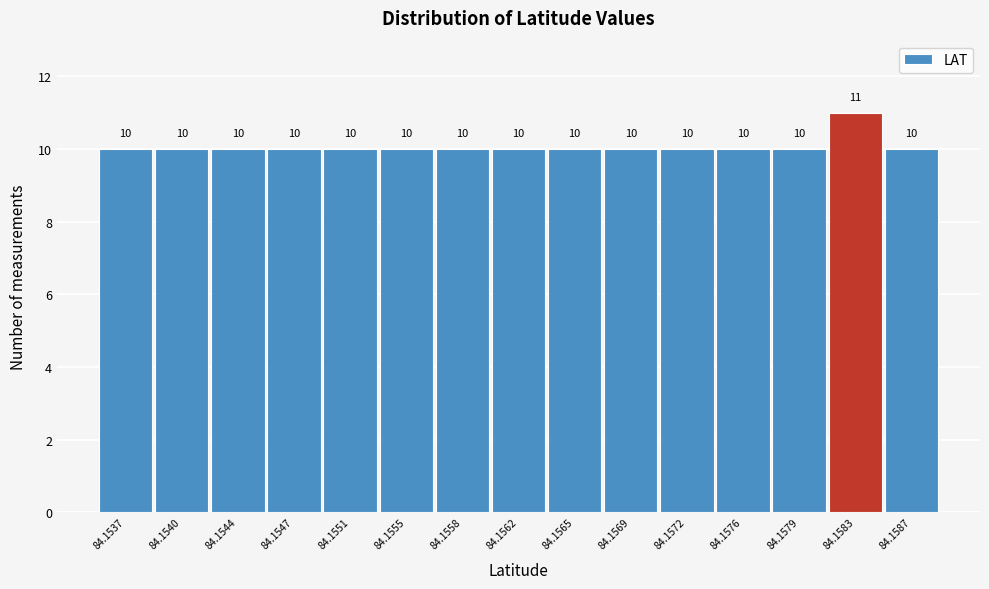

Reading left to right, list all the values displayed in this chart.

84.1537=10	84.1540=10	84.1544=10	84.1547=10	84.1551=10	84.1555=10	84.1558=10	84.1562=10	84.1565=10	84.1569=10	84.1572=10	84.1576=10	84.1579=10	84.1583=11	84.1587=10